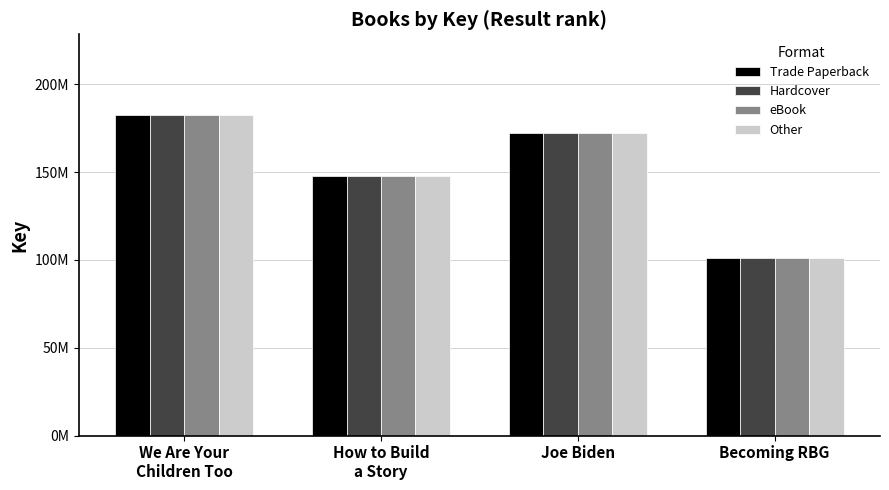

At which category is the sum across all series the highest?

We Are Your
Children Too